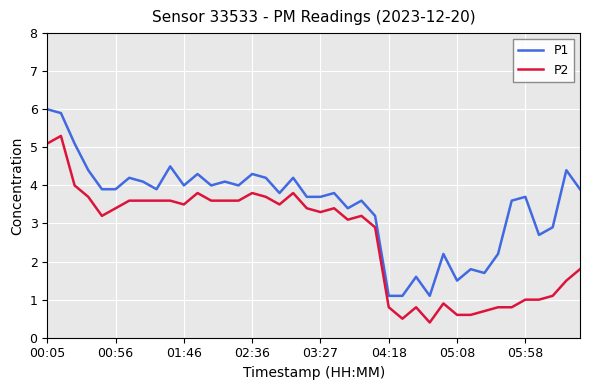

True or false: P1 and P2 cross at least once.

False